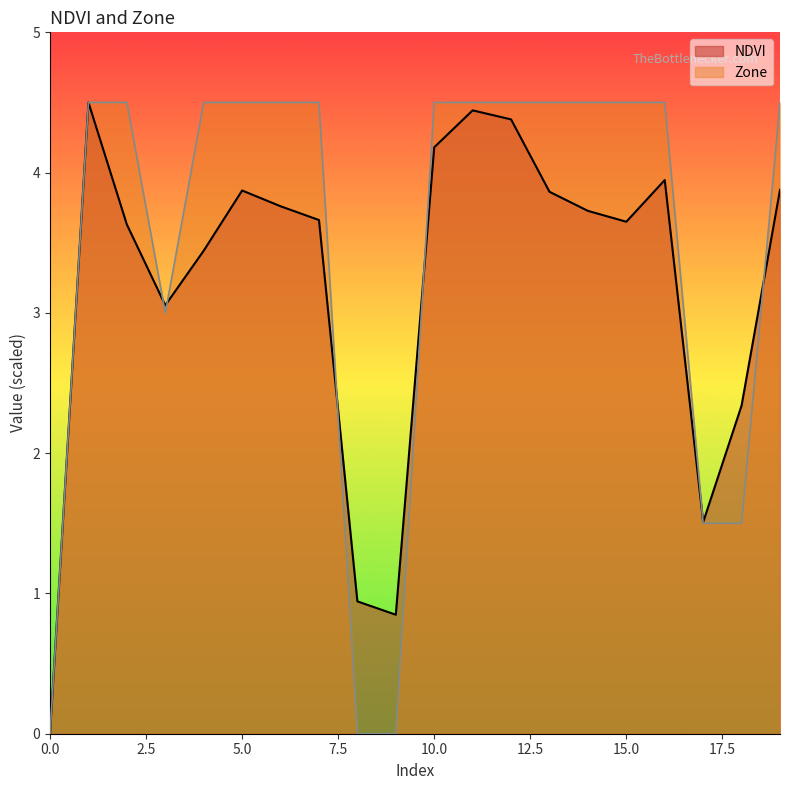

Is it true that NDVI equals 3.6 at 2?

True